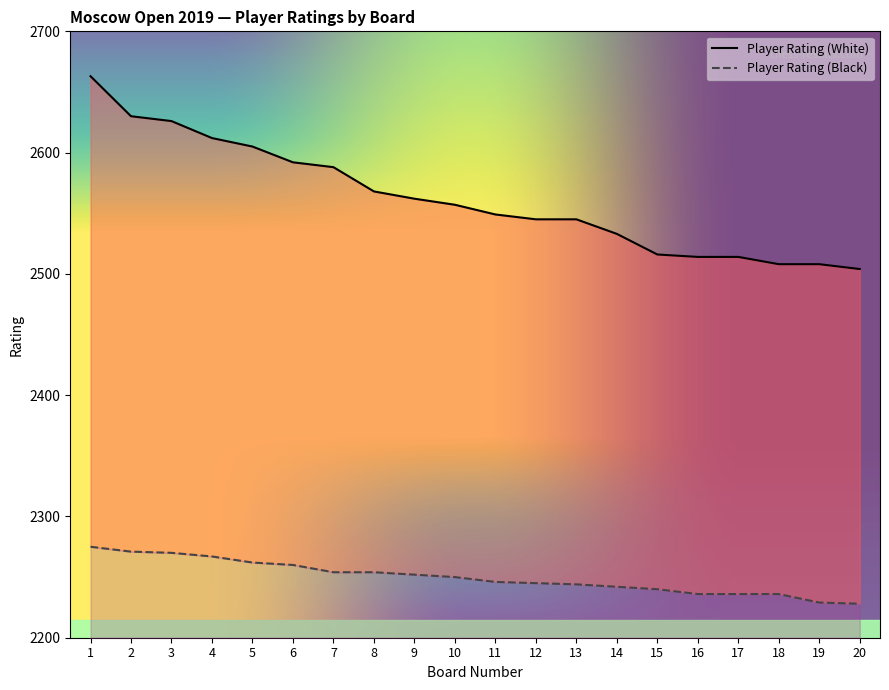

True or false: Player Rating (White) has a value of 2557 at 10.

True